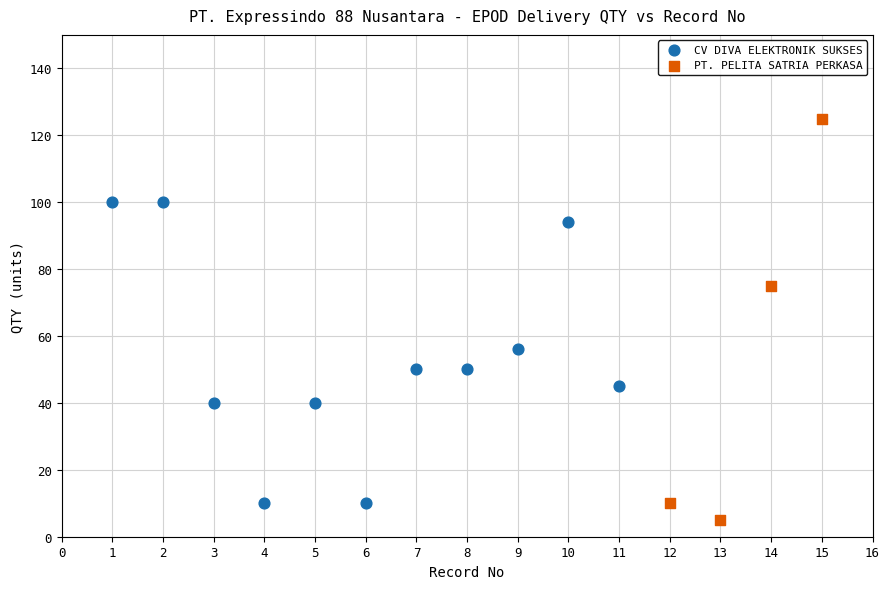

Which series has the widest spread of Y values?

PT. PELITA SATRIA PERKASA